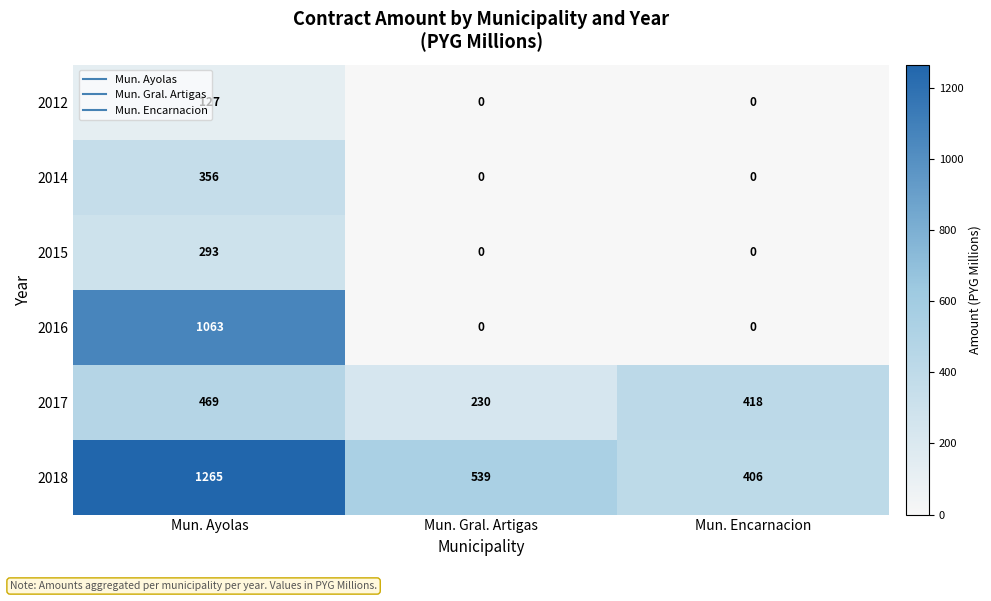

What is the difference between the highest and lowest values at Mun. Encarnacion?

418